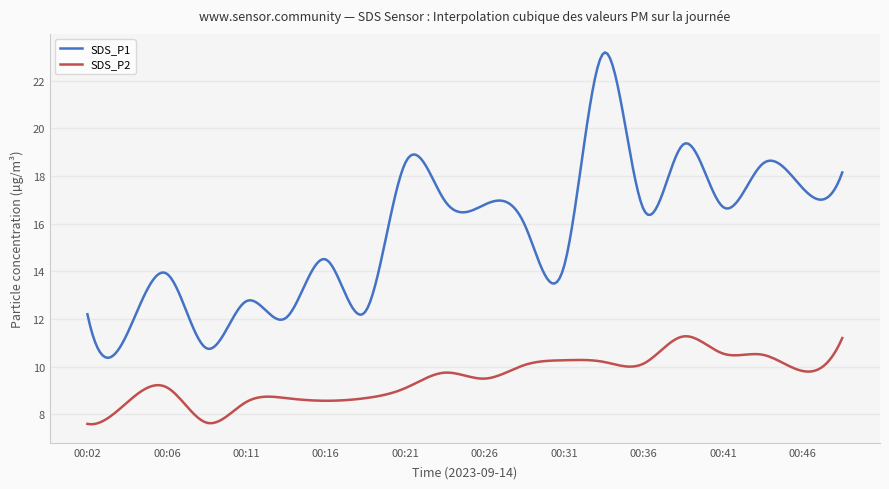

List the series in order of their overall mean, lowest first.

SDS_P2, SDS_P1